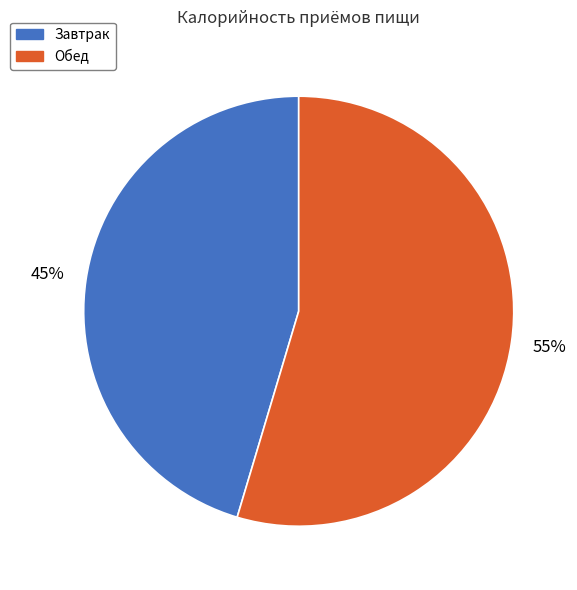

Combined, do Завтрак and Обед account for over 50%?

Yes